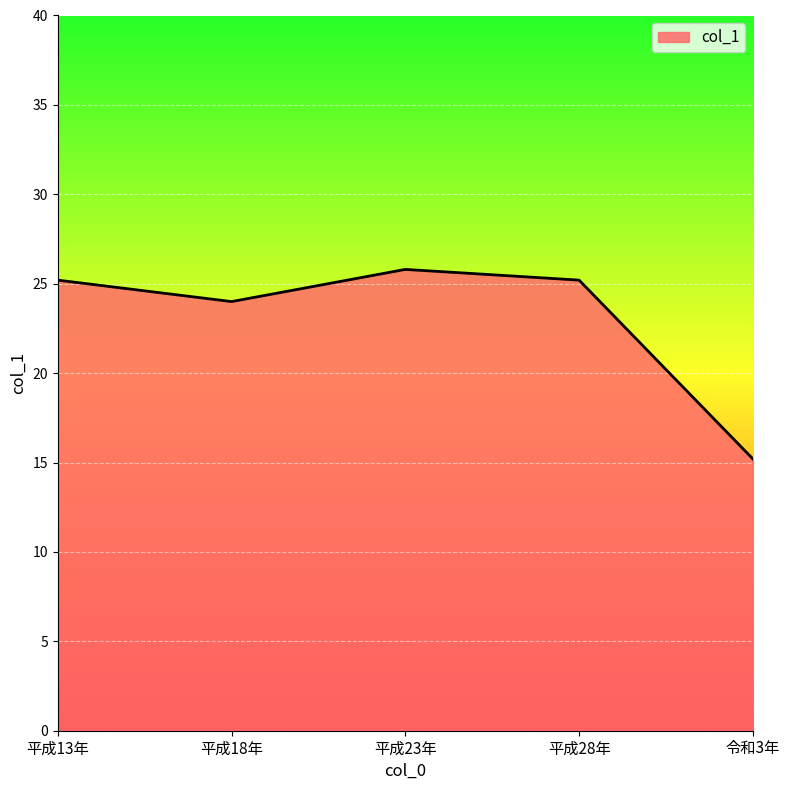

What position from the right is 平成13年?

5